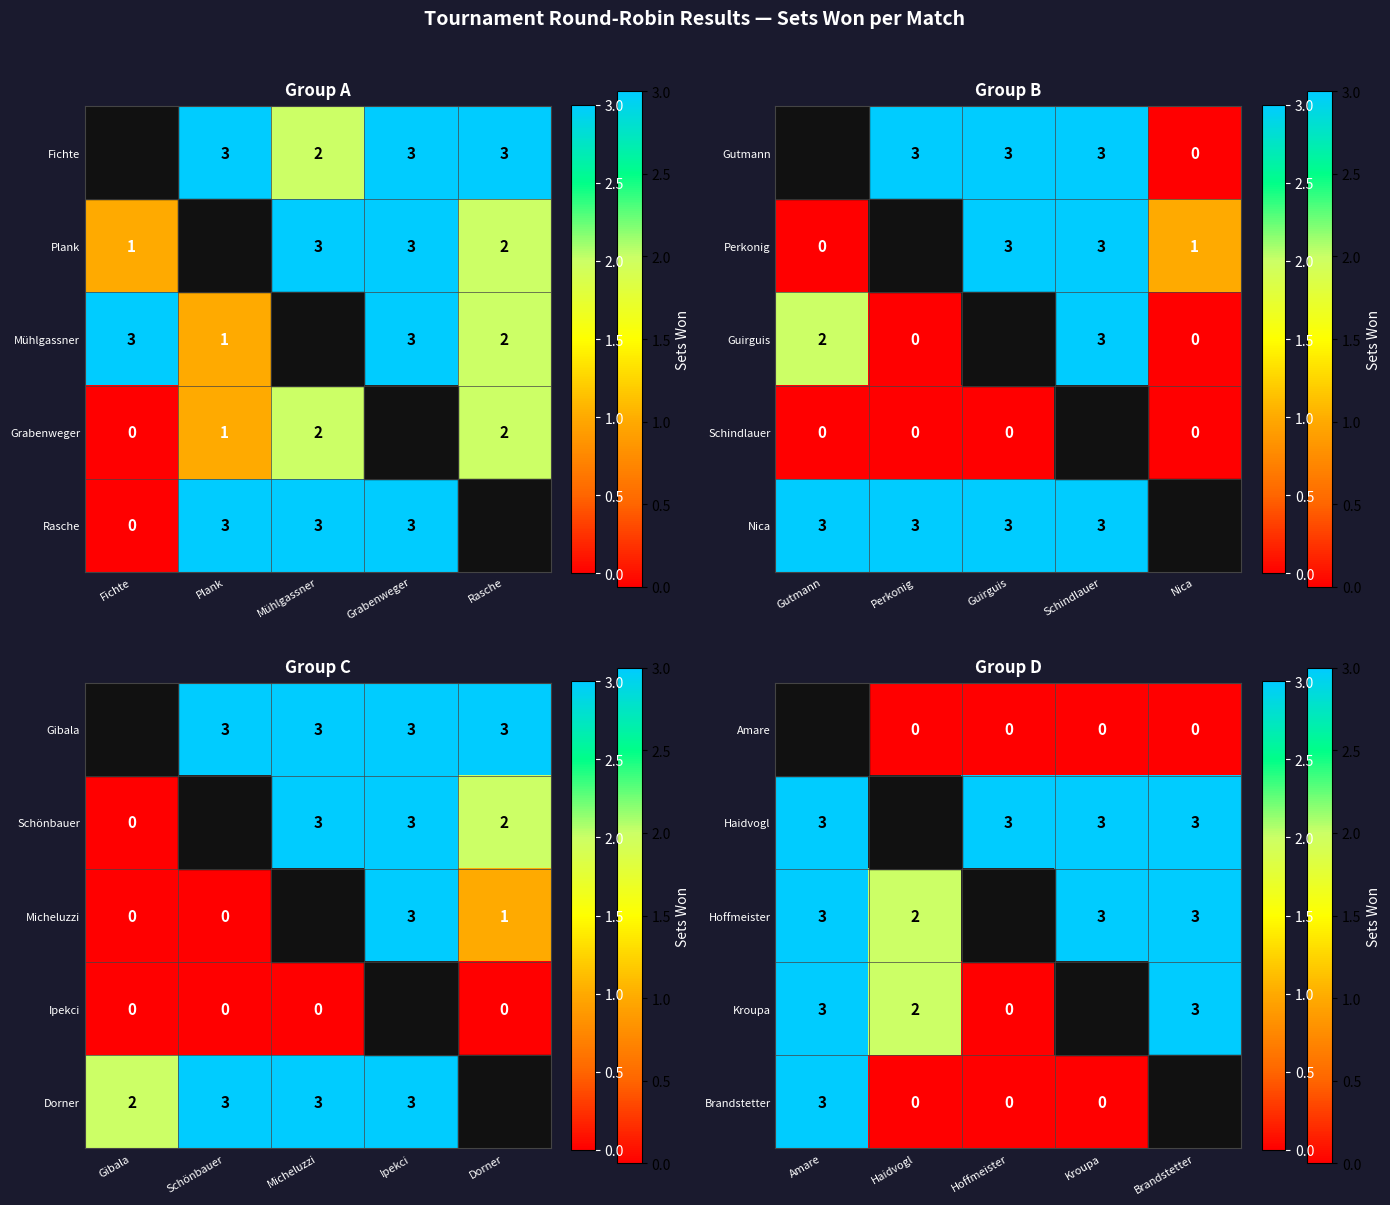

The Haidvogl series shows 3 at Amare. True or false?

True